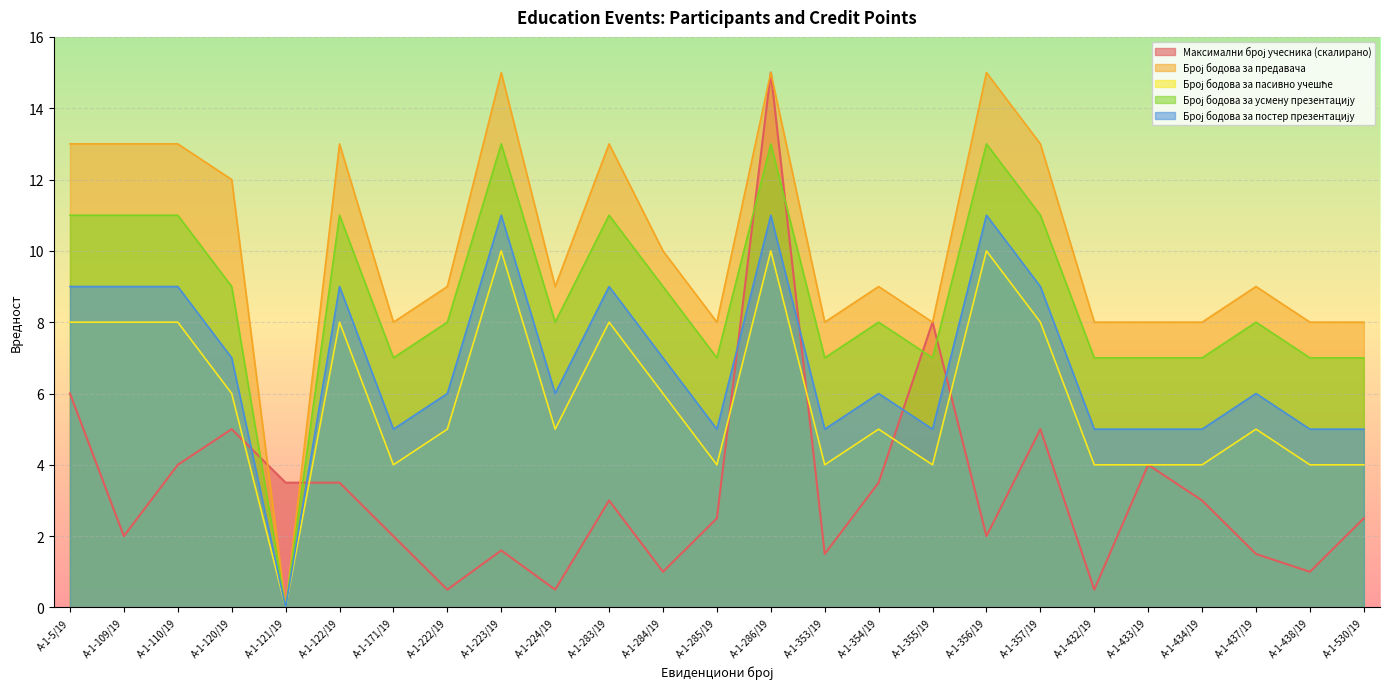

What is the label of the 22nd point from the right?

А-1-120/19